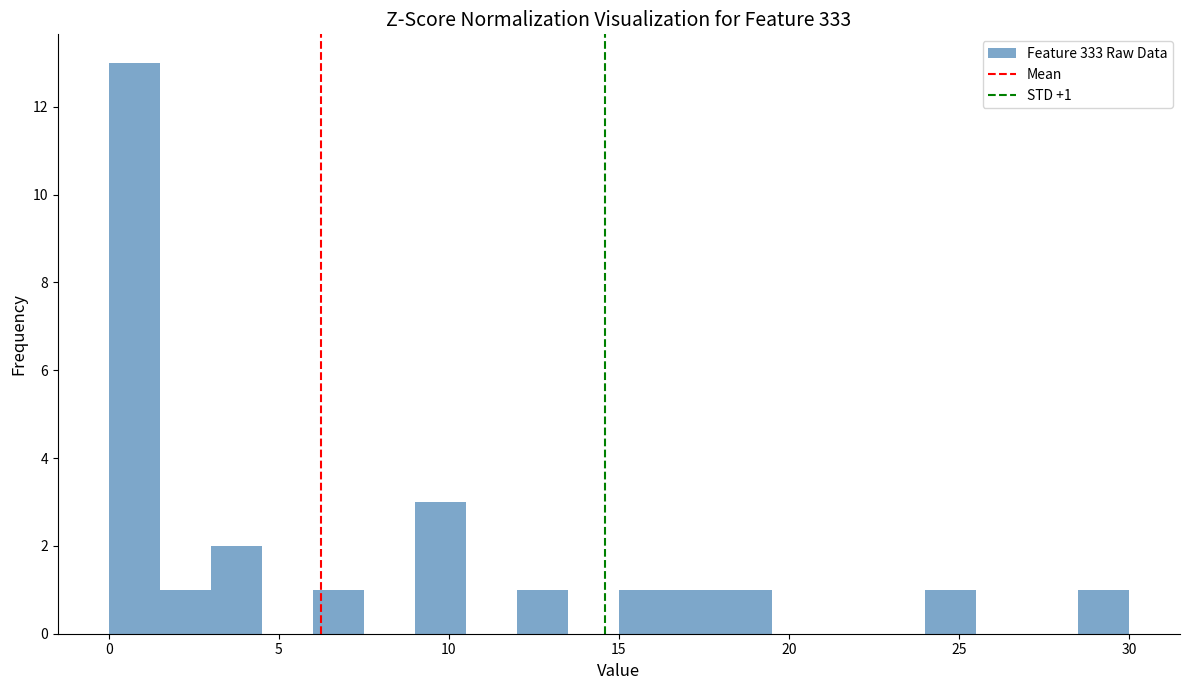

Read against the x-axis, roughly where is the centre of the tallest bar?

1.0